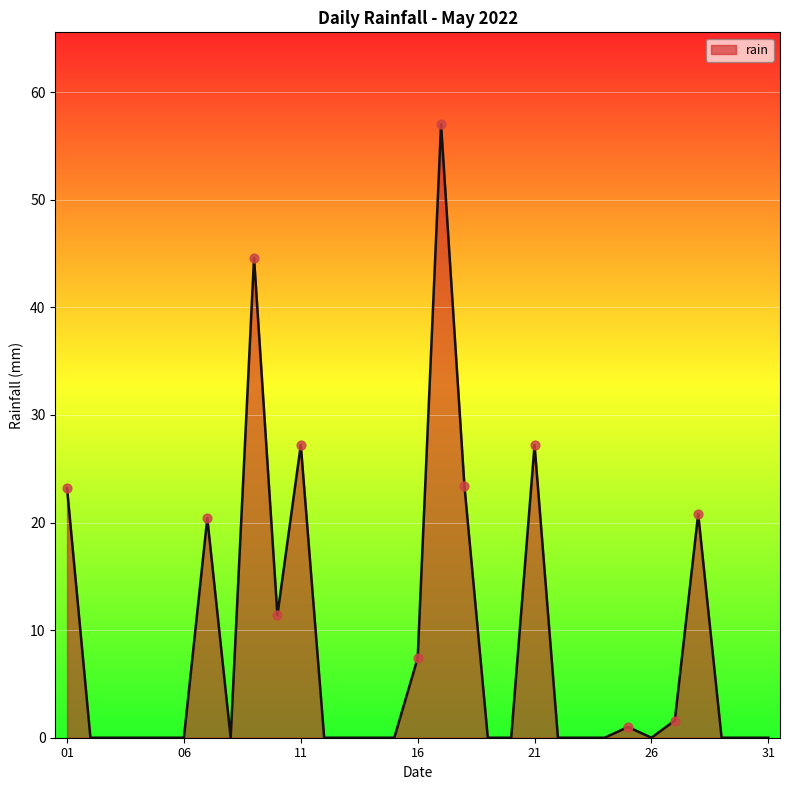

What is the maximum value shown in the chart?

57.0